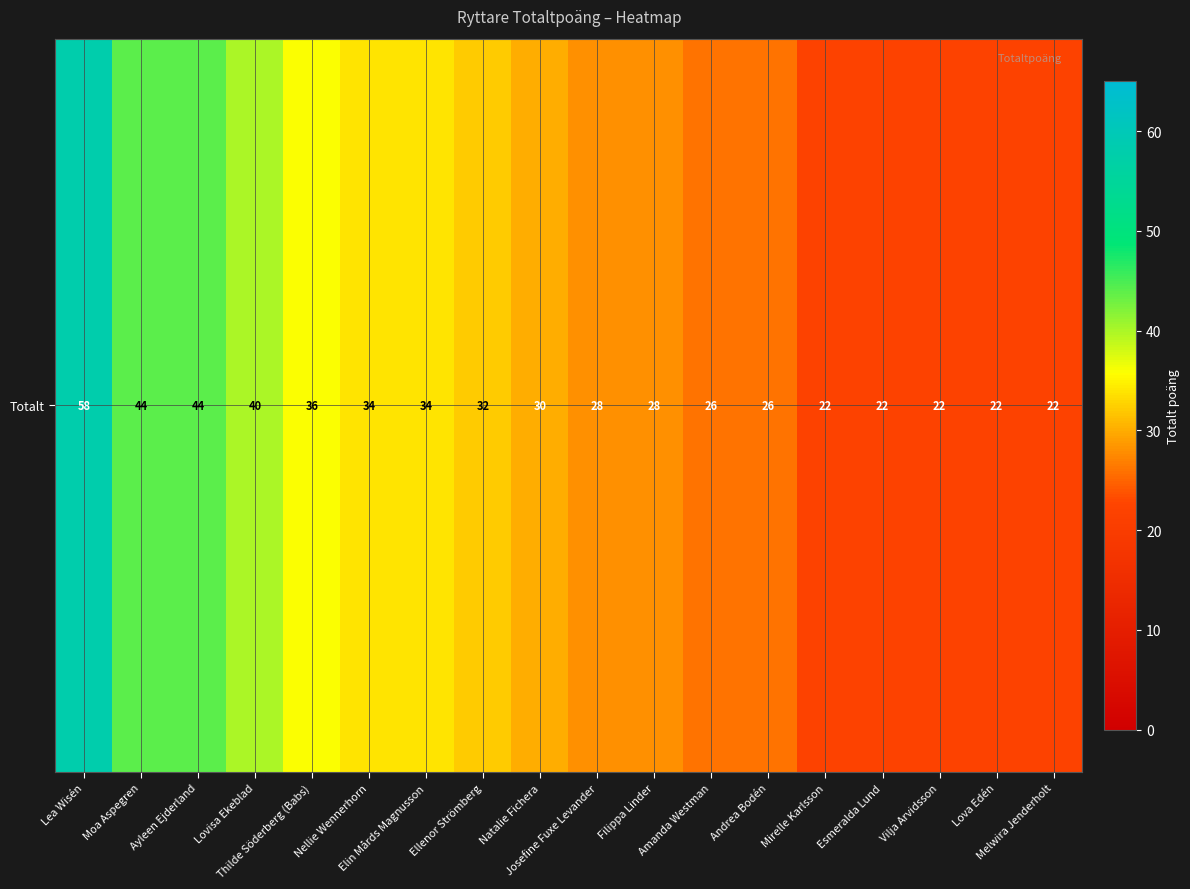

Reading left to right, transcribe all the data shown in this chart.

58	44	44	40	36	34	34	32	30	28	28	26	26	22	22	22	22	22